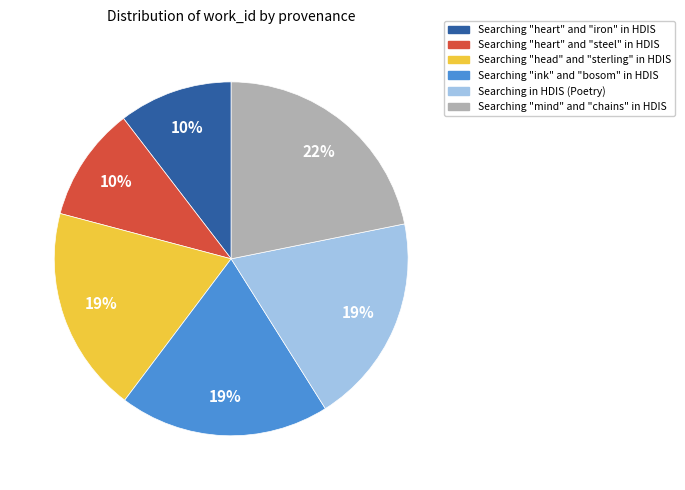

Do Searching "ink" and "bosom" in HDIS and Searching "heart" and "steel" in HDIS together represent more than half of the pie?

No